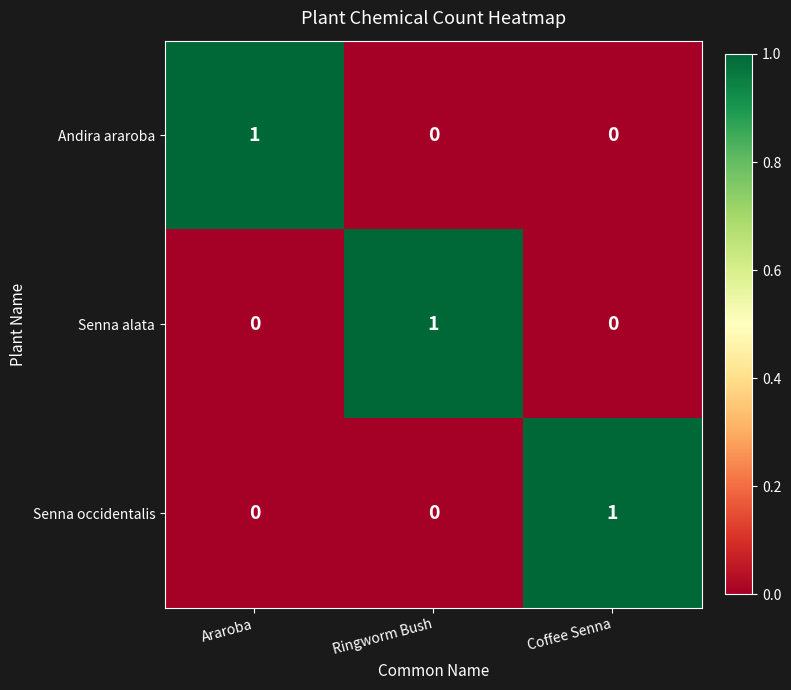

Is it true that Senna alata equals 0 at Araroba?

True